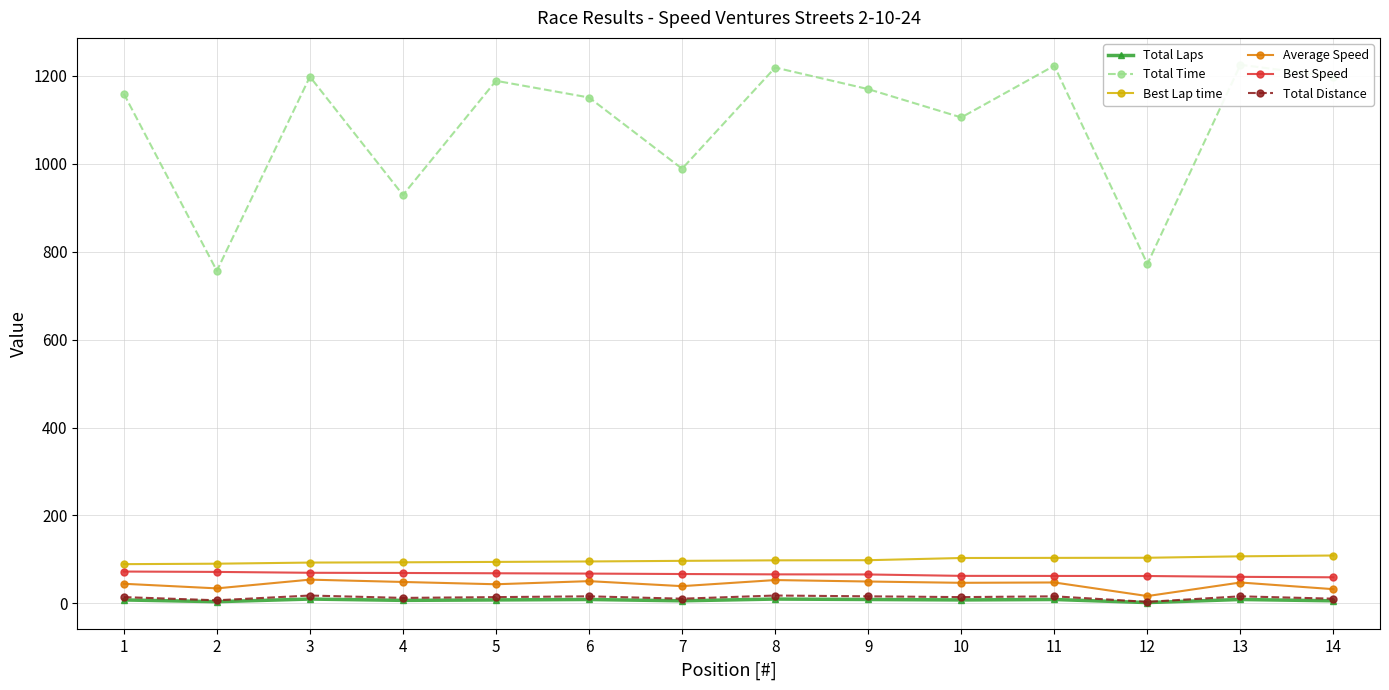

True or false: Best Speed and Total Time cross at least once.

False